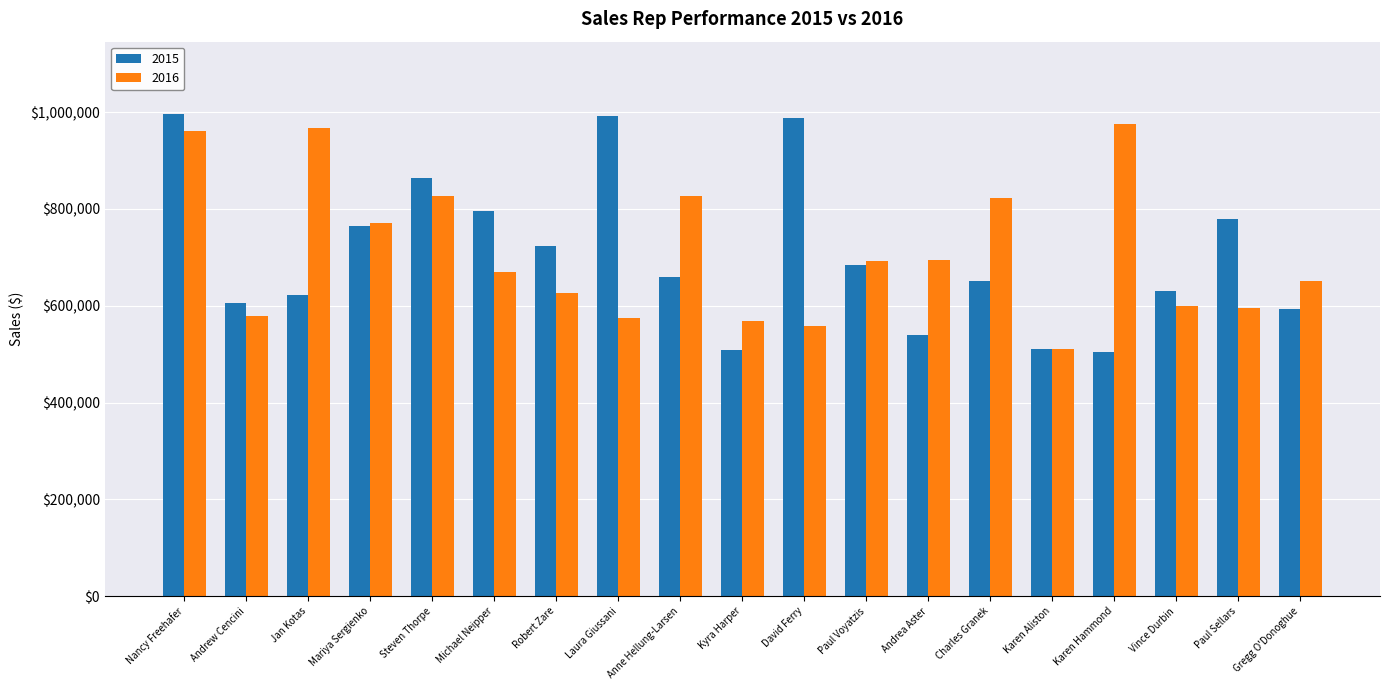

Are the bars horizontal?

No